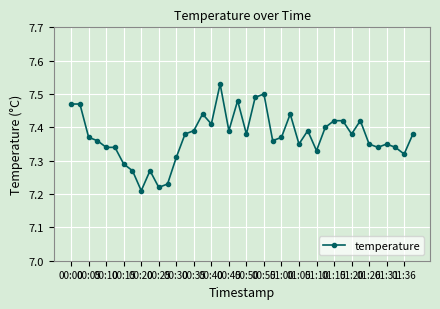

What is the difference between the second highest and minimum values?

0.3